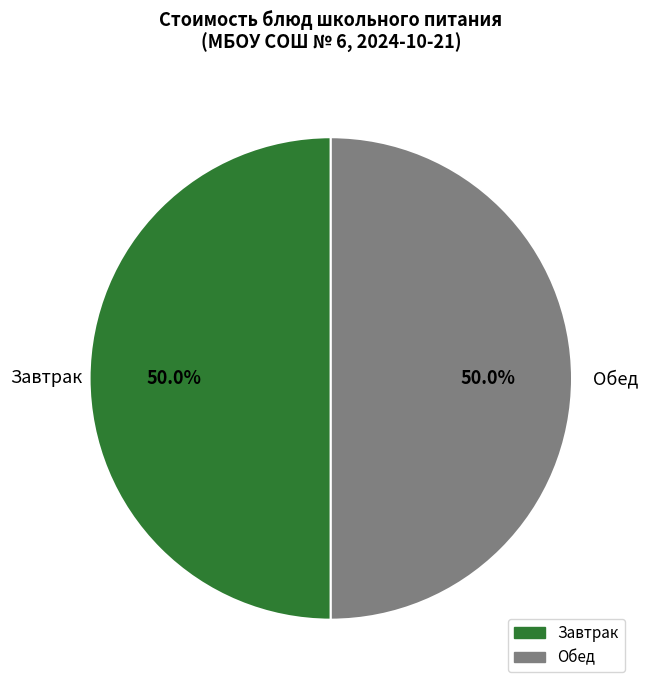

Is there any slice that represents more than half of the pie?

No